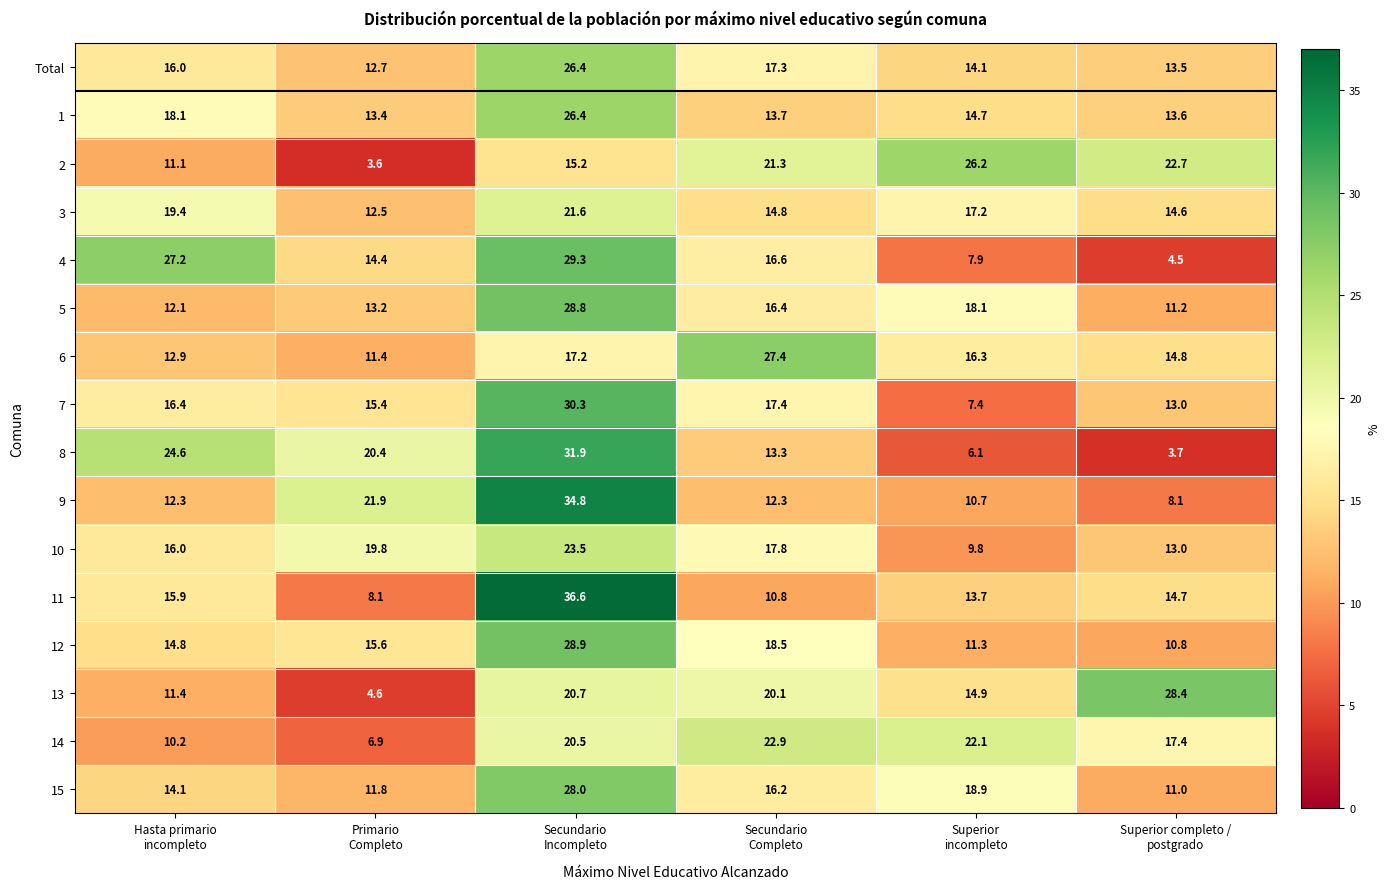

Which series has the widest spread of values?

11